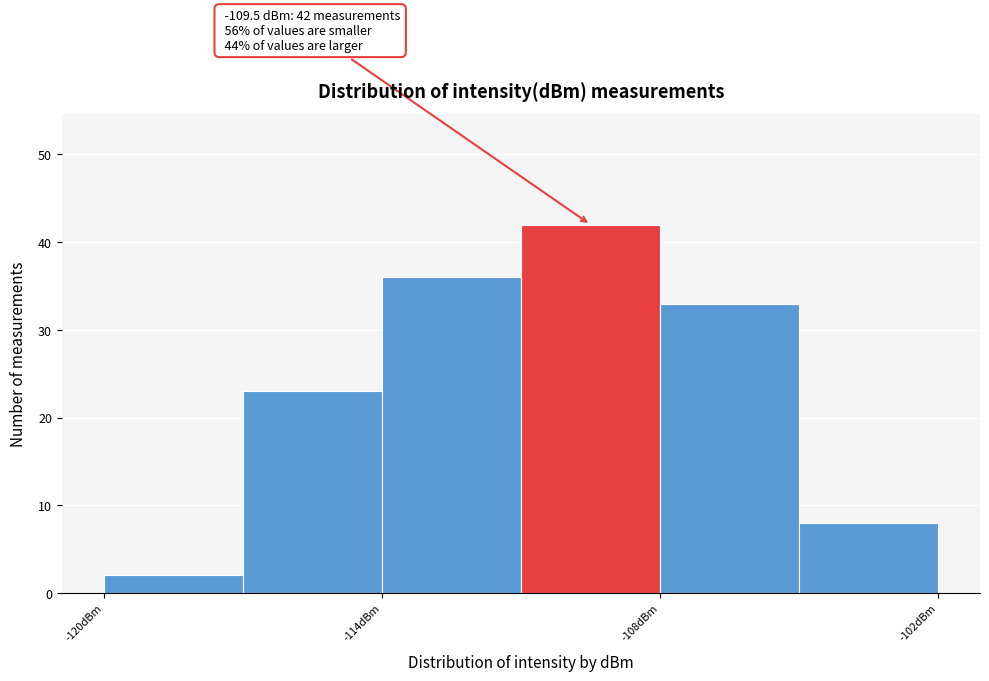

Read against the x-axis, roughly where is the centre of the tallest bar?

-109